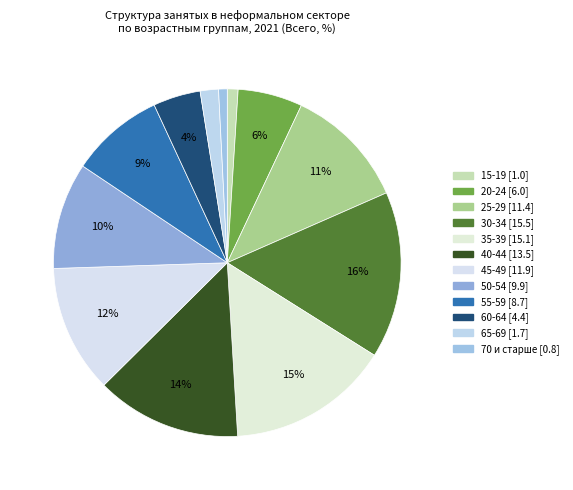

What is the change in value from 45-49 to 70 и старше?

-11.1